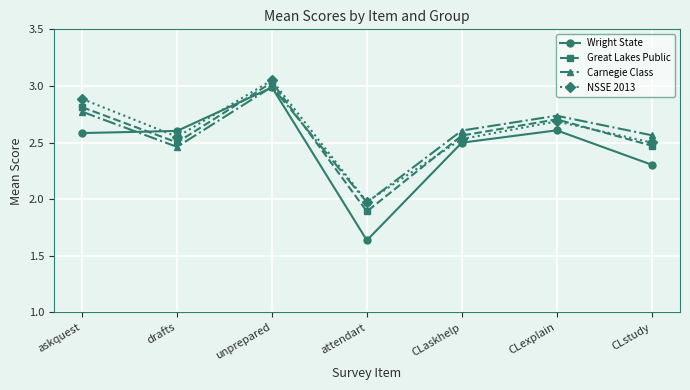

At which category is the sum across all series the highest?

unprepared